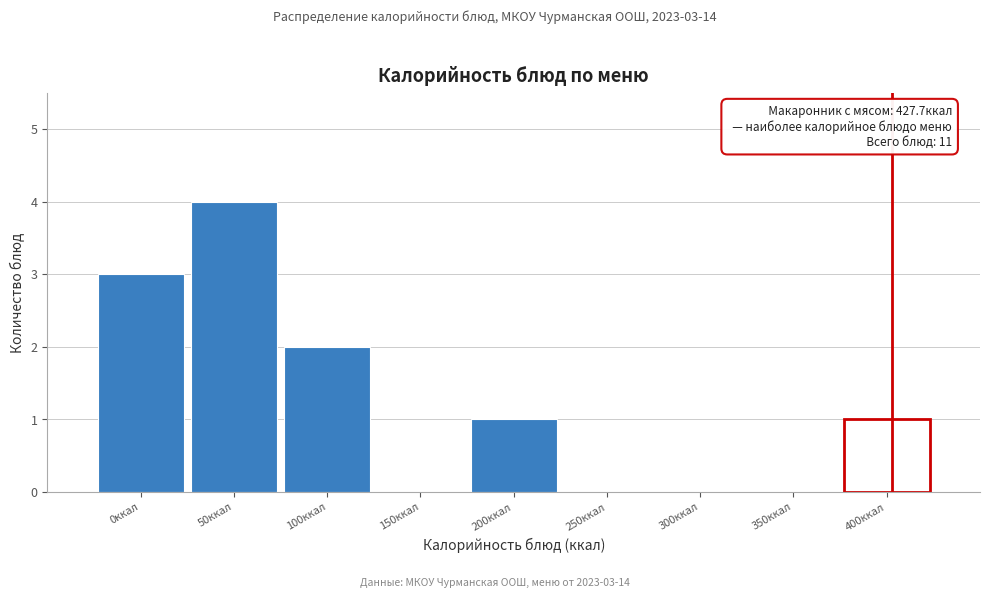

Reading left to right, extract all data points from this chart.

0ккал=3	50ккал=4	100ккал=2	150ккал=0	200ккал=1	250ккал=0	300ккал=0	350ккал=0	400ккал=1